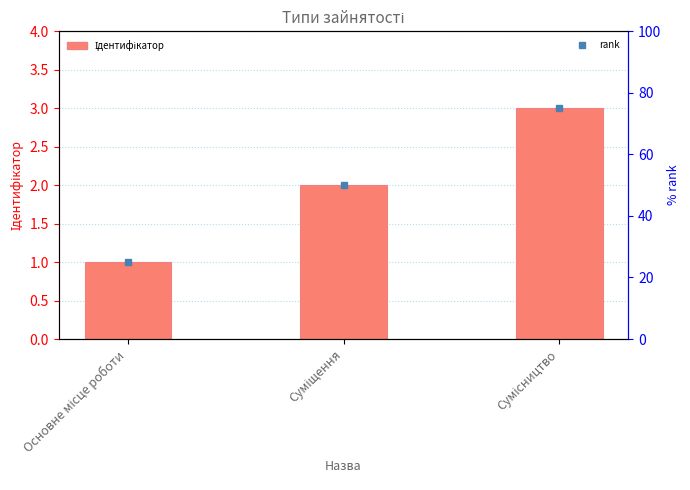

What is the difference between the maximum and minimum values?

2